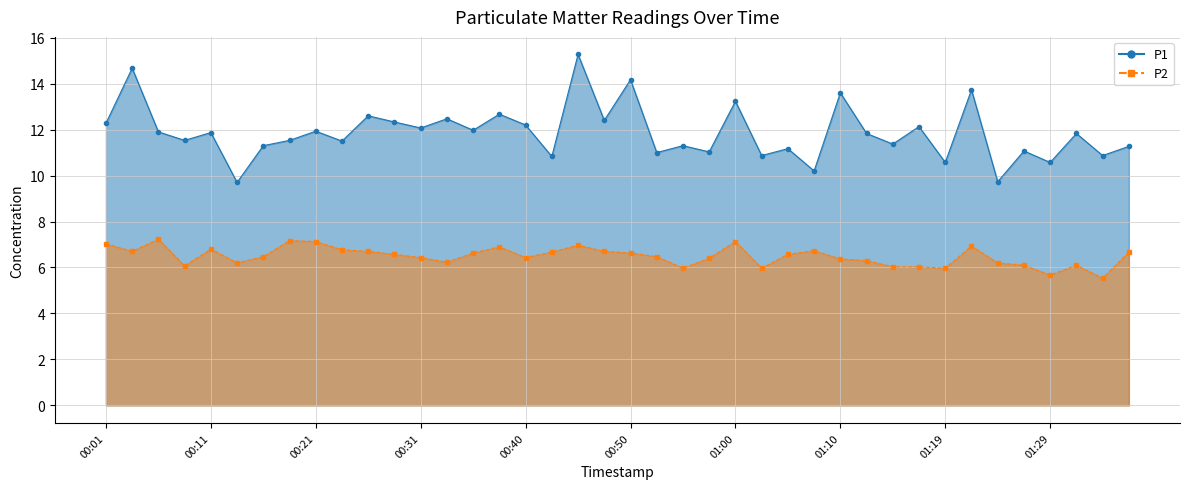

What is the minimum value shown in the chart?

5.5